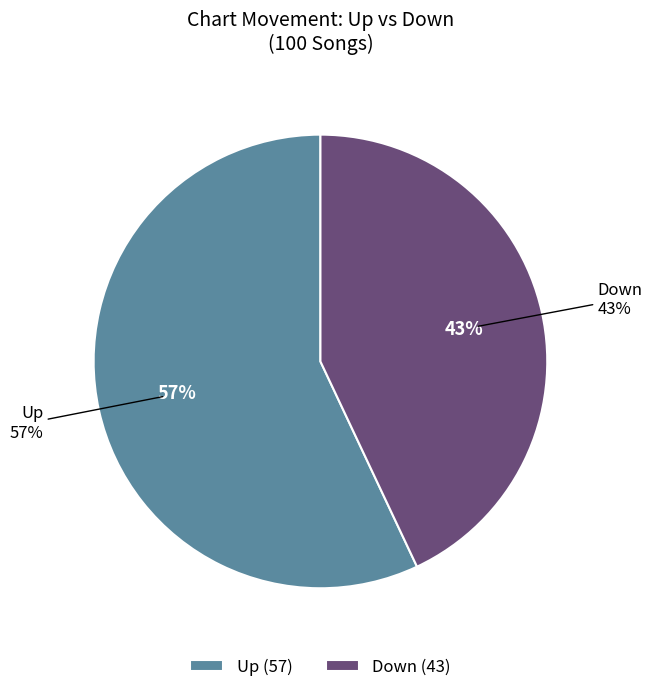

Between Up and Down, which is larger?

Up